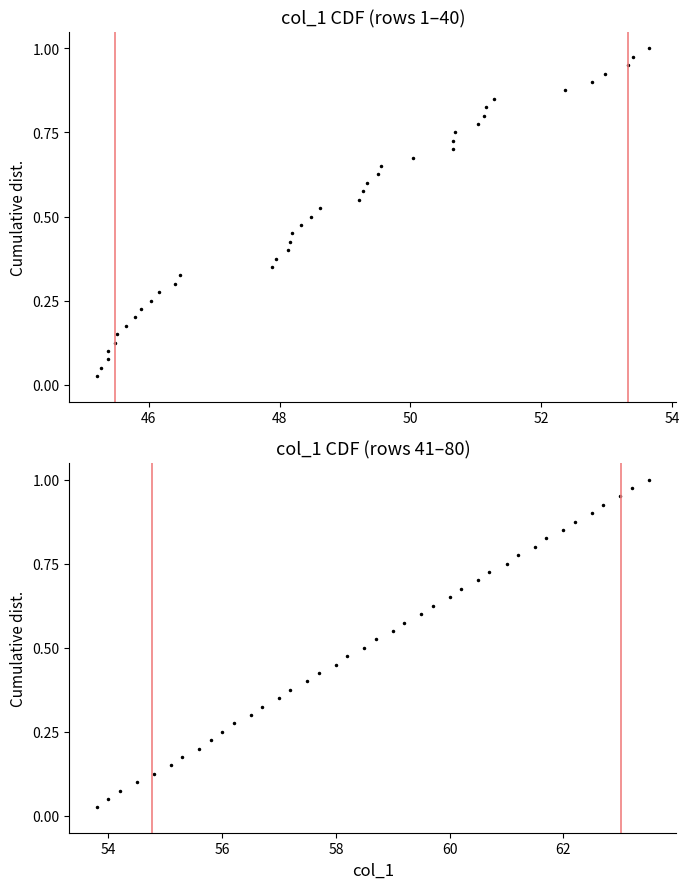

What is the value of the 16th point from the left?

0.4